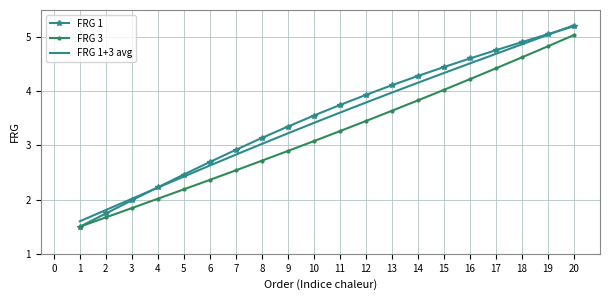

Which series has the largest range (max minus min)?

FRG 1